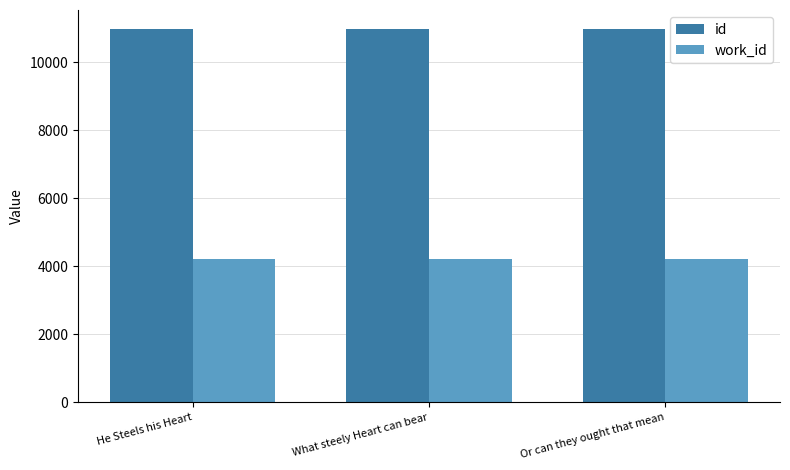

The value of id at What steely Heart can bear is 16239. True or false?

False